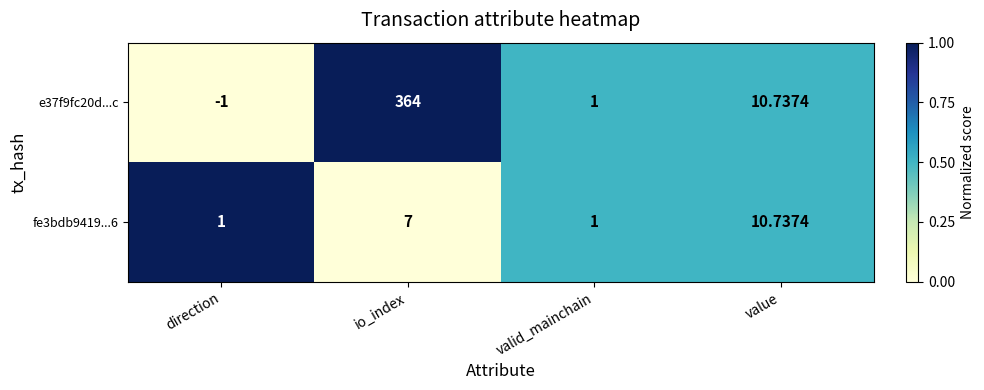

Which series has the largest total across all categories?

e37f9fc20d...c